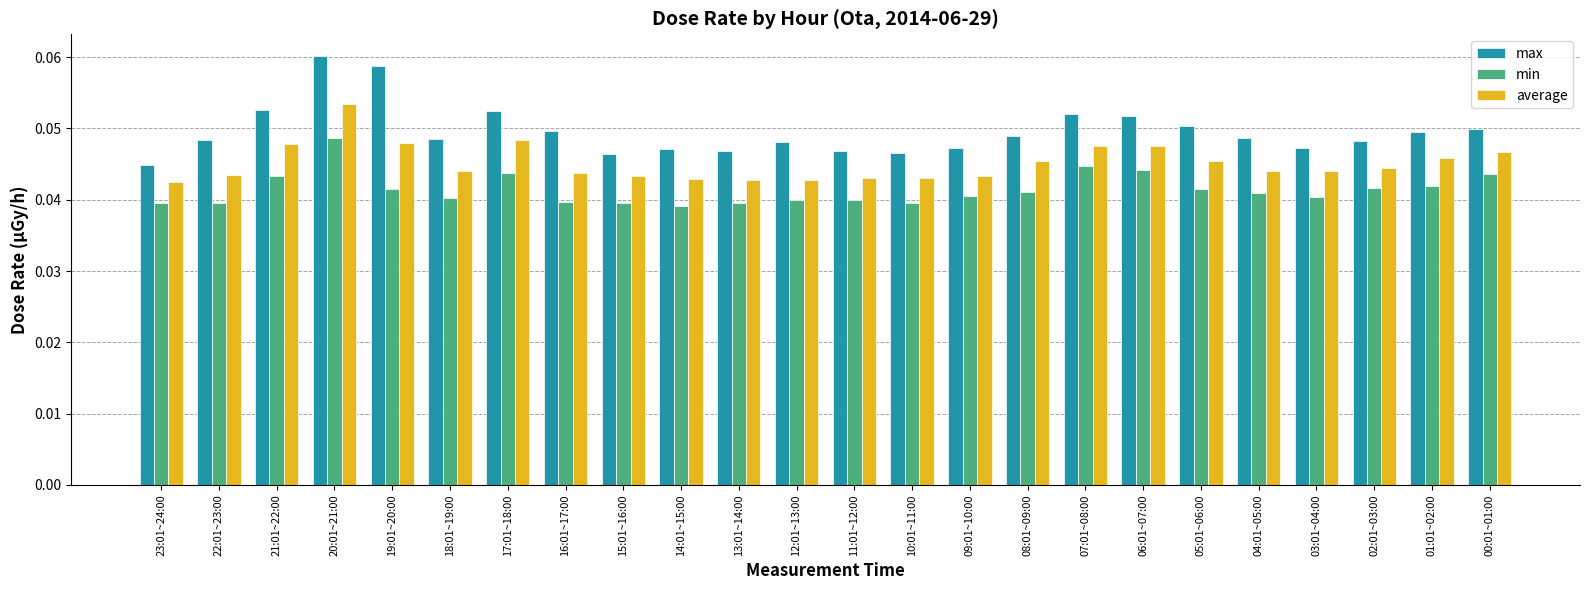

Is it true that average equals 0.1 at 00:01~01:00?

False